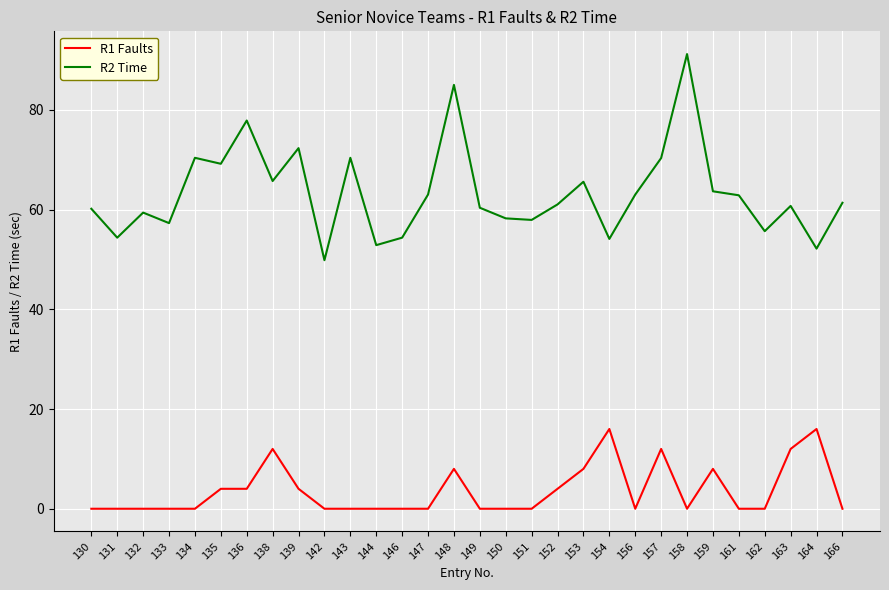

Does the chart have visible grid lines?

Yes